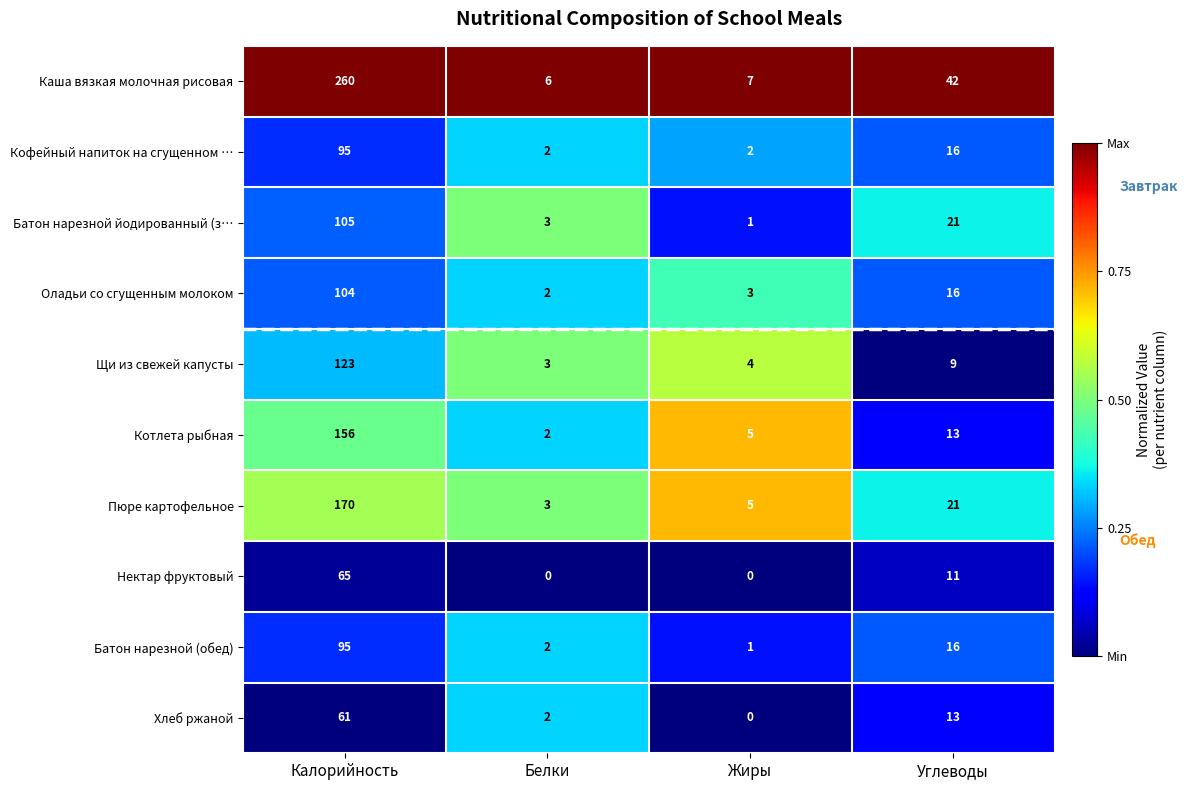

True or false: Кофейный напиток на сгущенном … has a value of 95 at Калорийность.

True